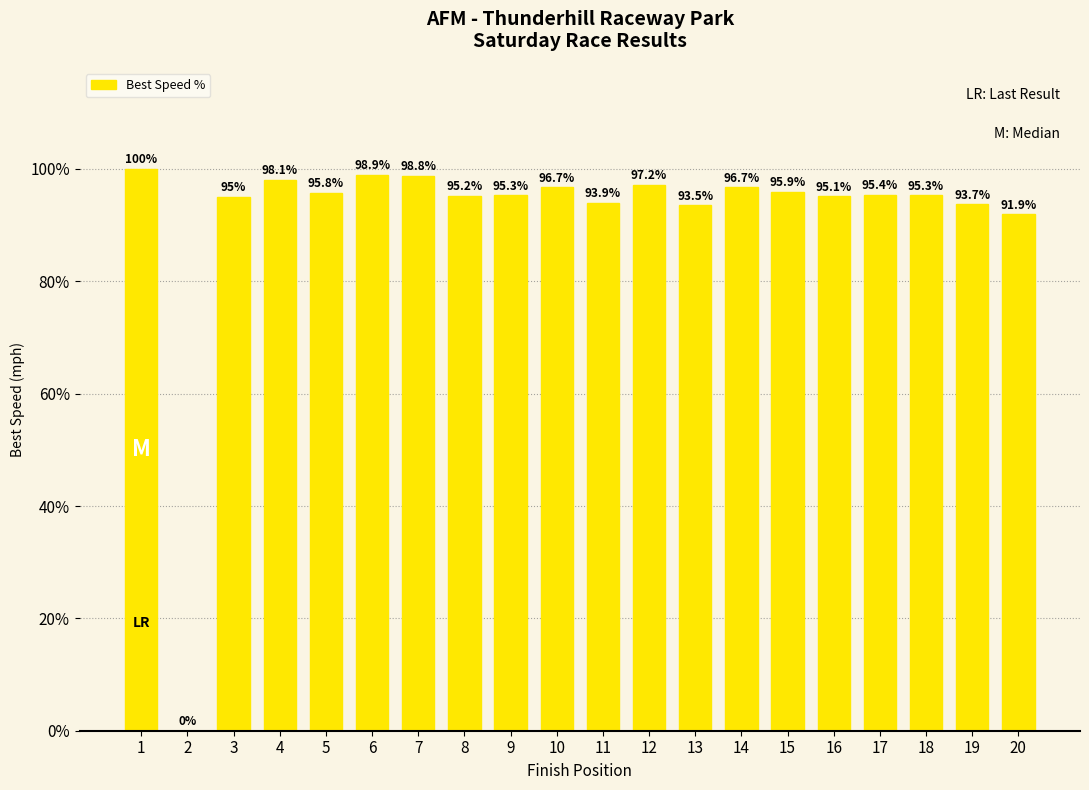

What is the sum of the values at 12 and 8?

192.4